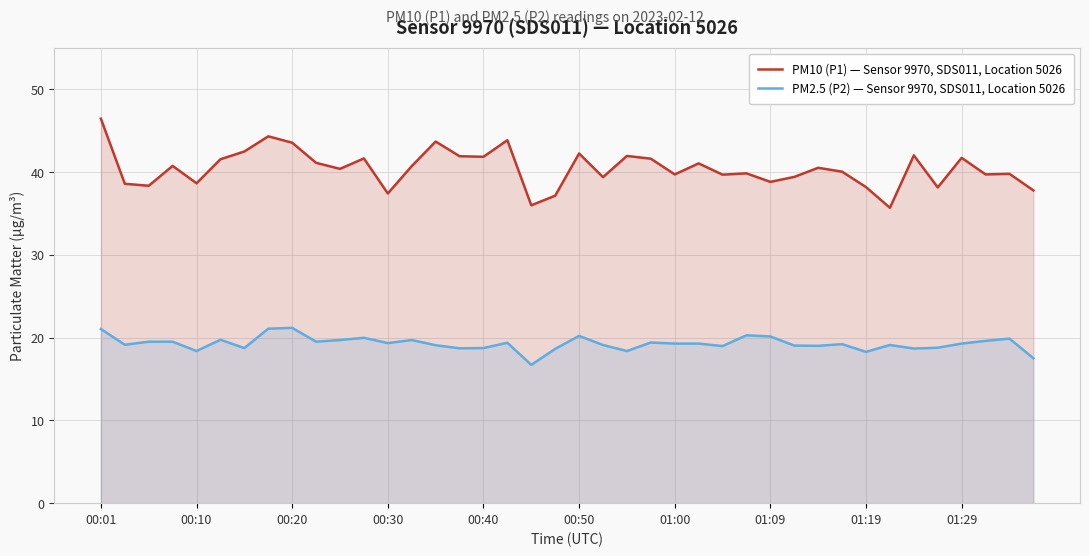

Count the number of categories in the chart.

40